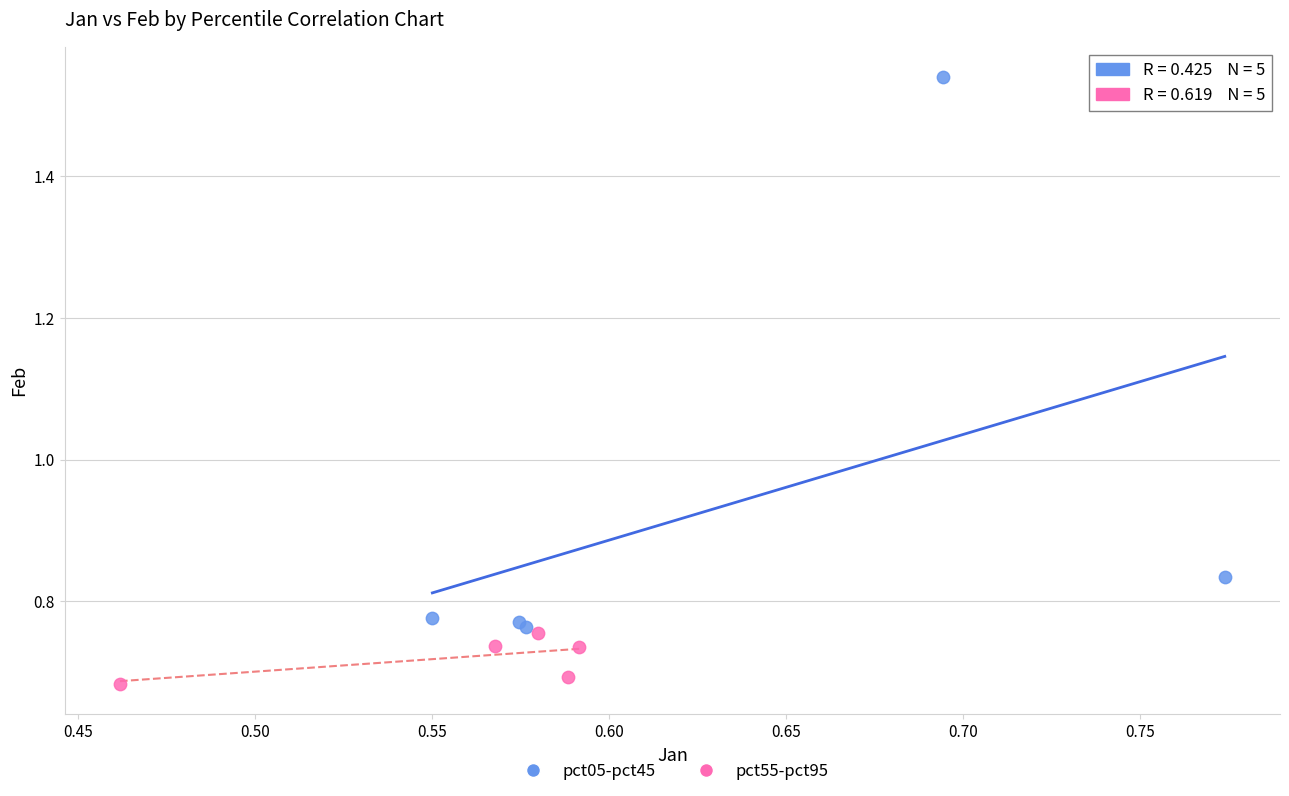

Which series contains the highest Y value?

pct05-pct45